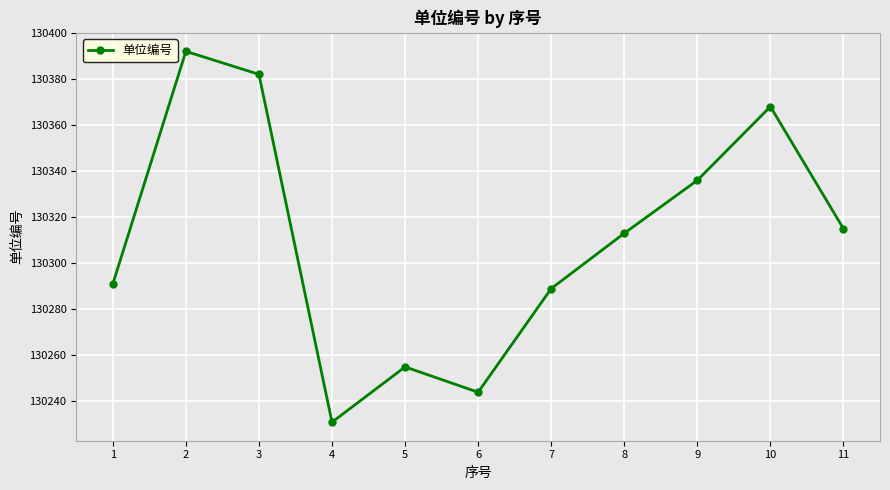

At which label does the data first exceed 130313?

2